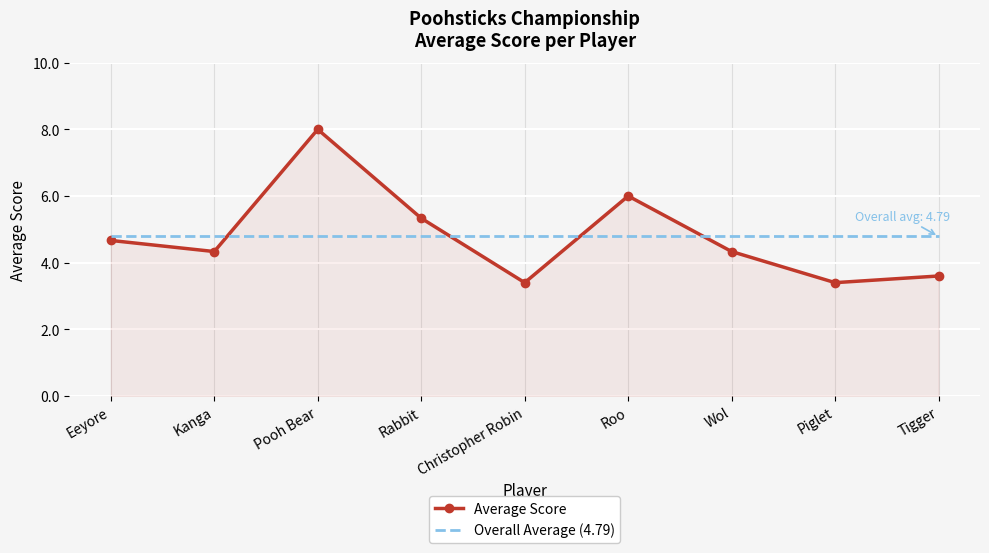

At how many categories does at least one series exceed 5?

3